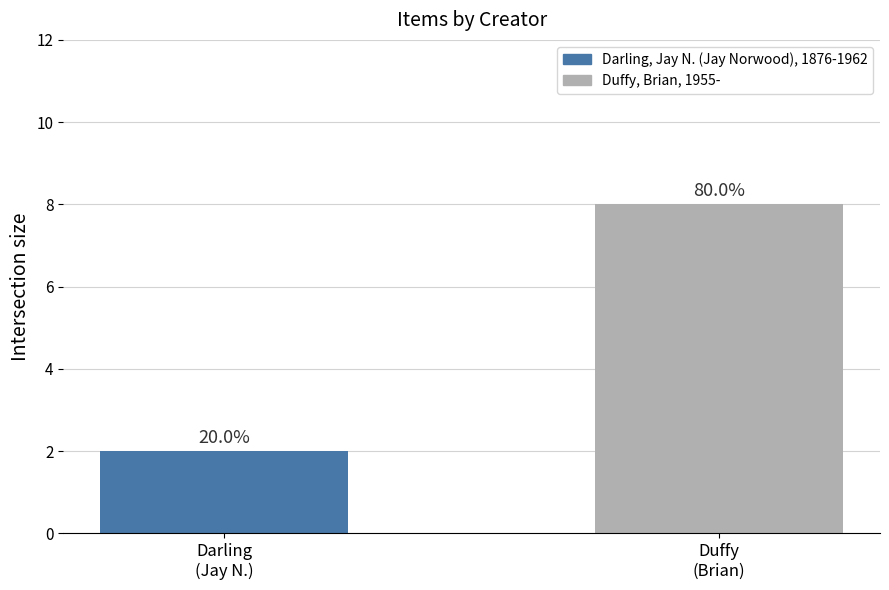

How many bars are there in total?

2